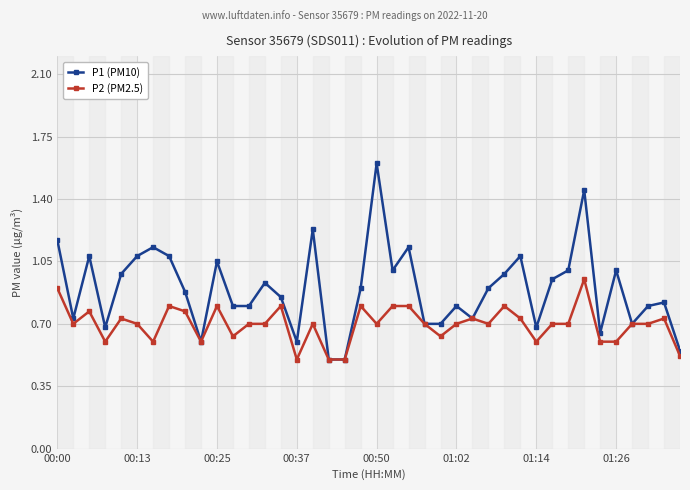

What is the lowest value of the P2 (PM2.5) series?

0.5